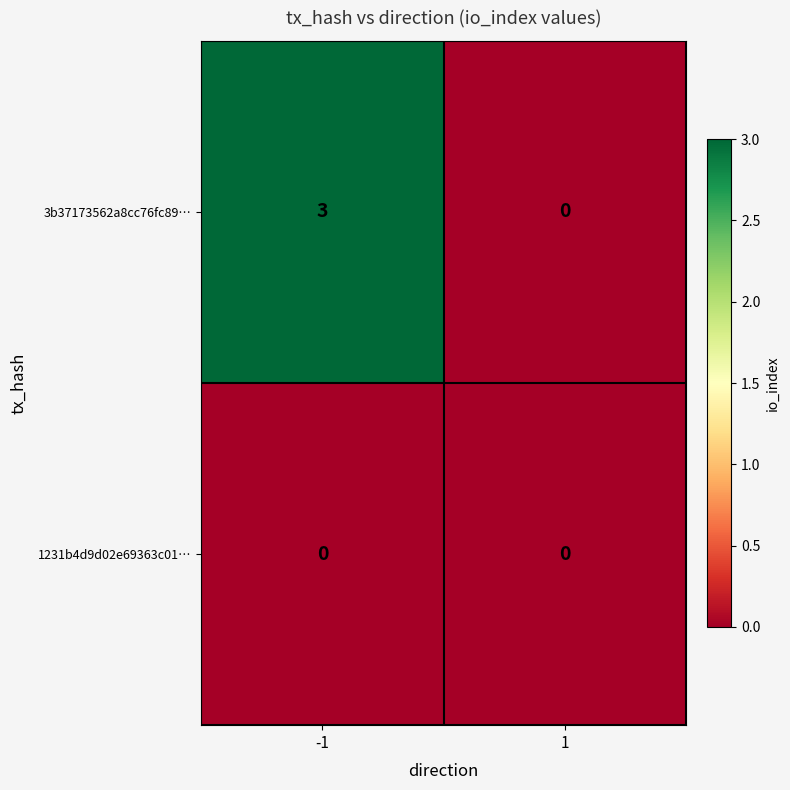

Count the number of data series in this chart.

2